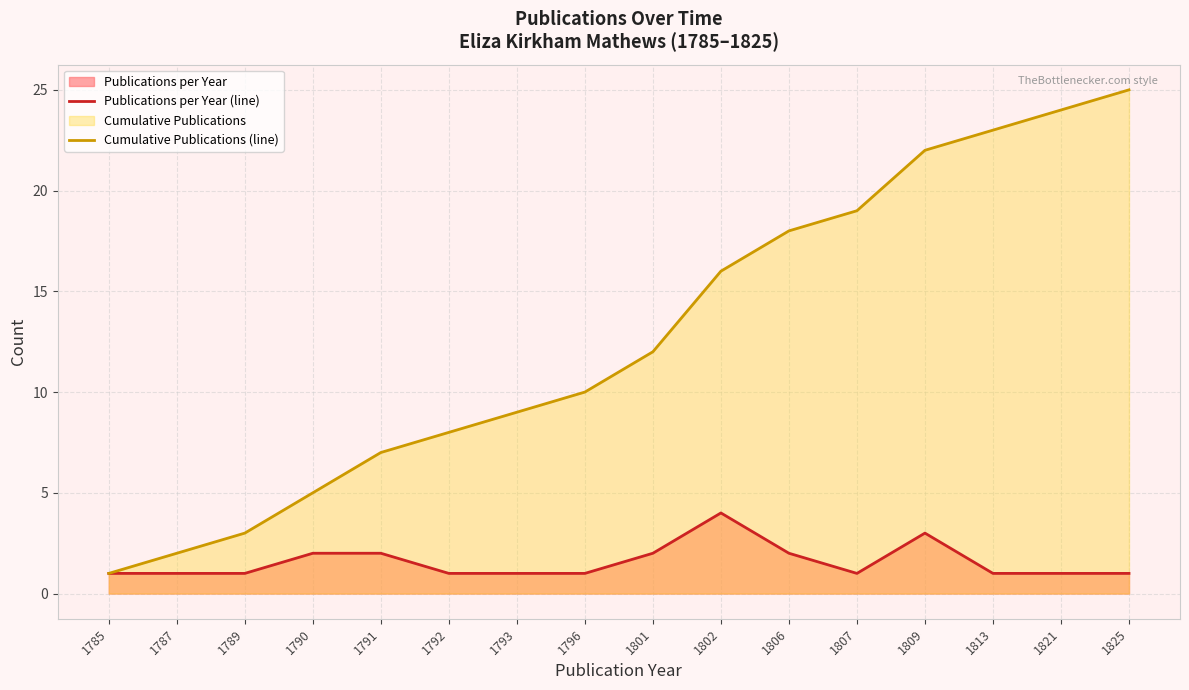

At which category is the sum across all series the highest?

1825